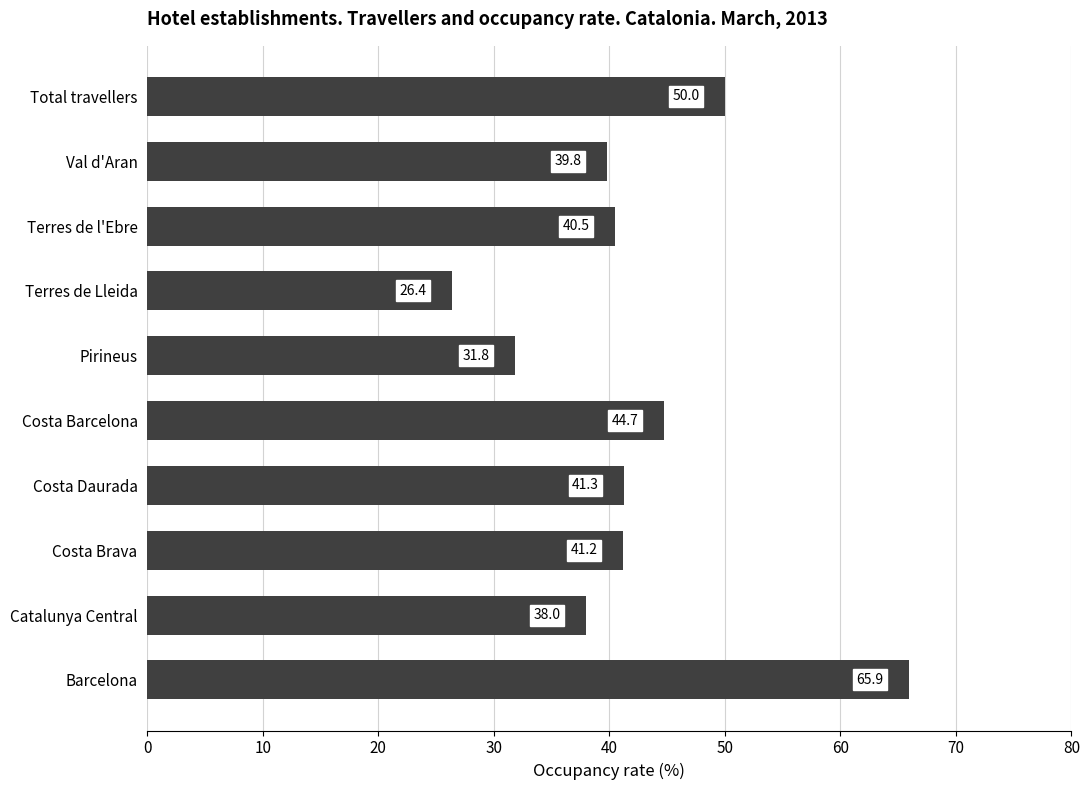

What is the ratio of the value at Total travellers to the value at Barcelona?

0.8